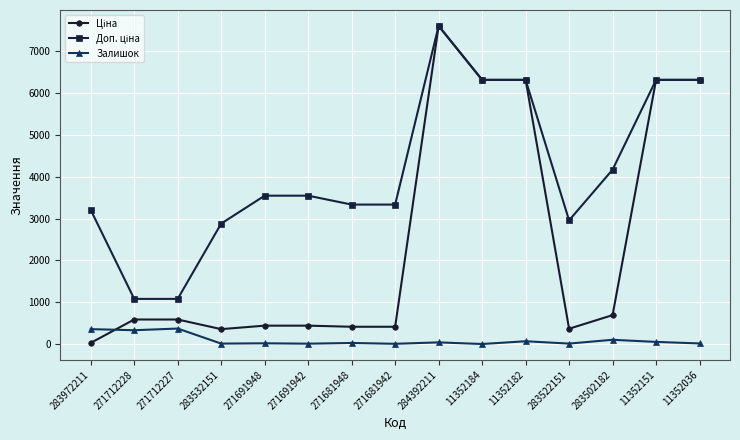

At how many categories does at least one series exceed 2347?

13